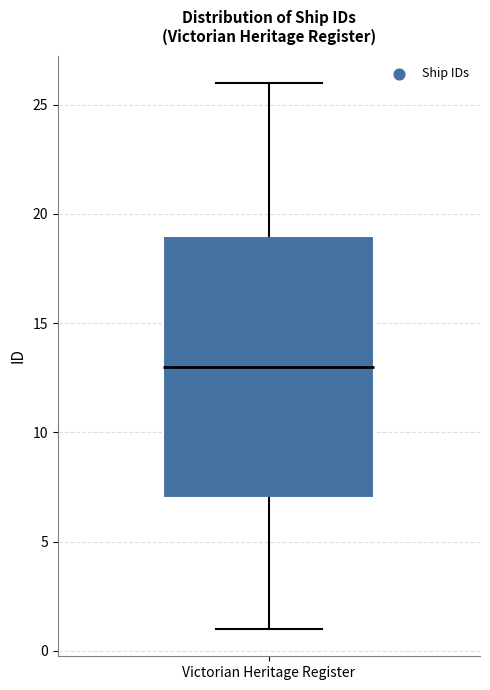

Read this box plot against the y-axis: the position of the median line, the range covered by the box, and the ends of both whiskers. The values are not printed on the chart, so give them approximately, as read against the axis.

median 13, box 7 to 19, whiskers 1 to 26